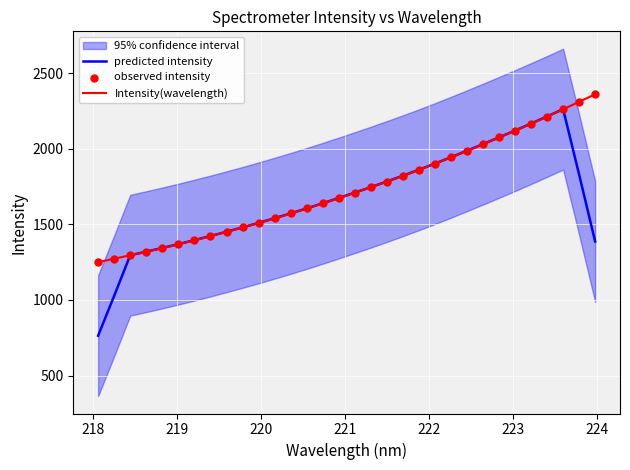

Which series has the widest spread of Y values?

predicted intensity